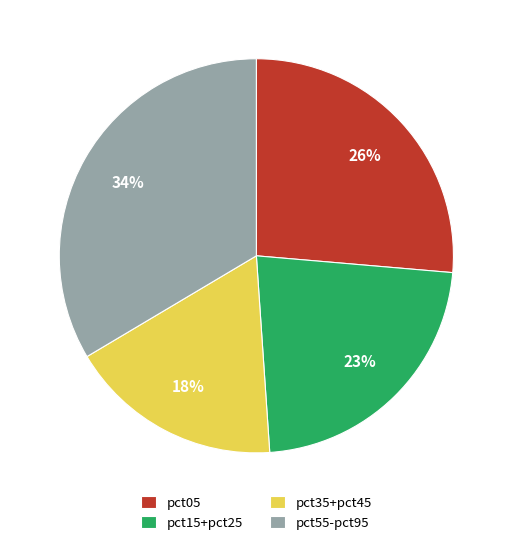

Which has a higher value, pct05 or pct15+pct25?

pct05